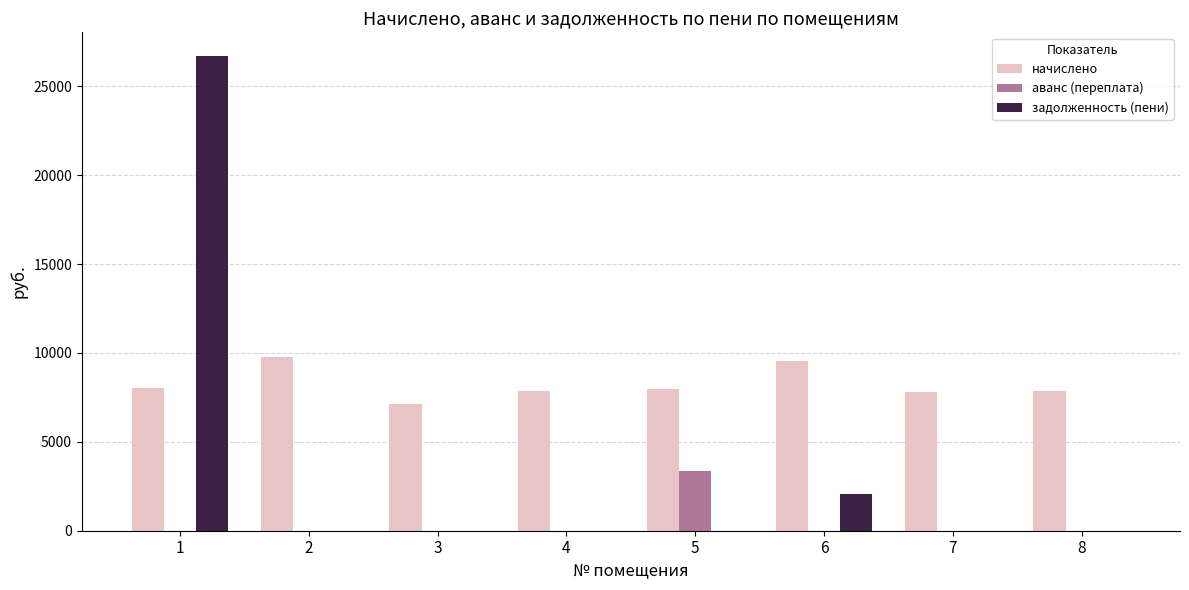

Is the value of аванс (переплата) at 2 greater than the value of задолженность (пени) at 1?

No